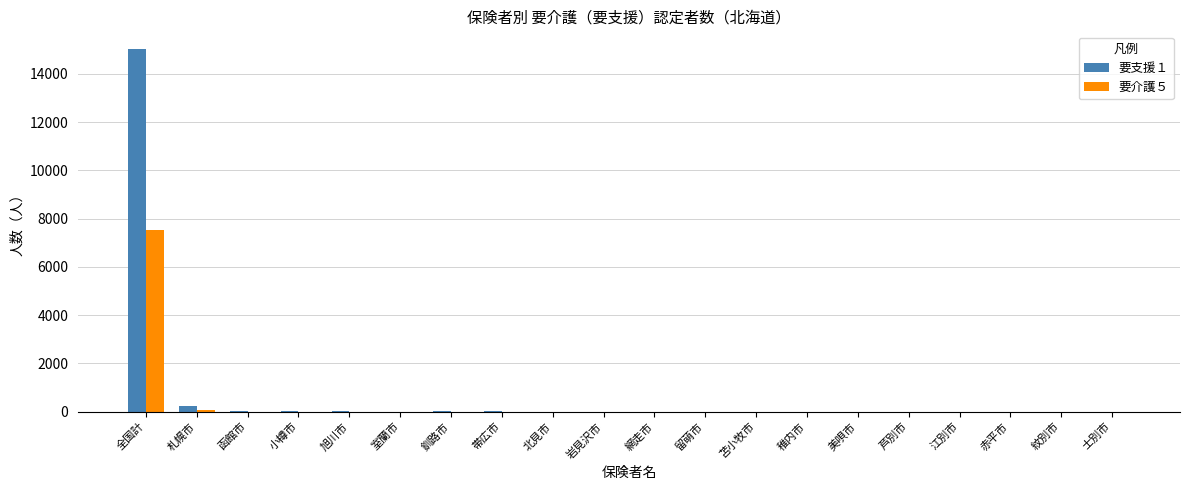

Does the chart contain stacked bars?

No